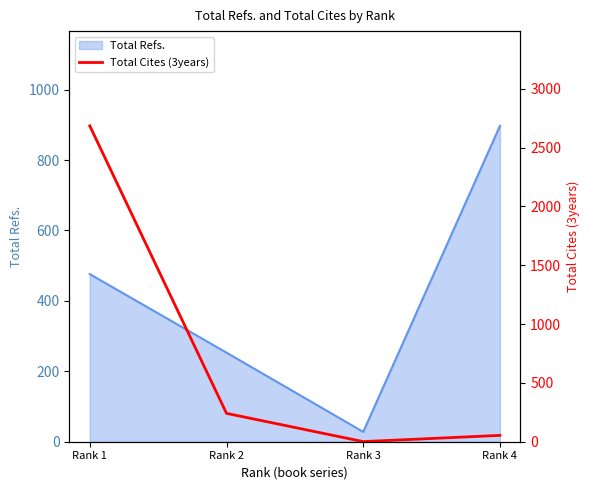

The value of Total Refs. at Rank 4 is 354. True or false?

False